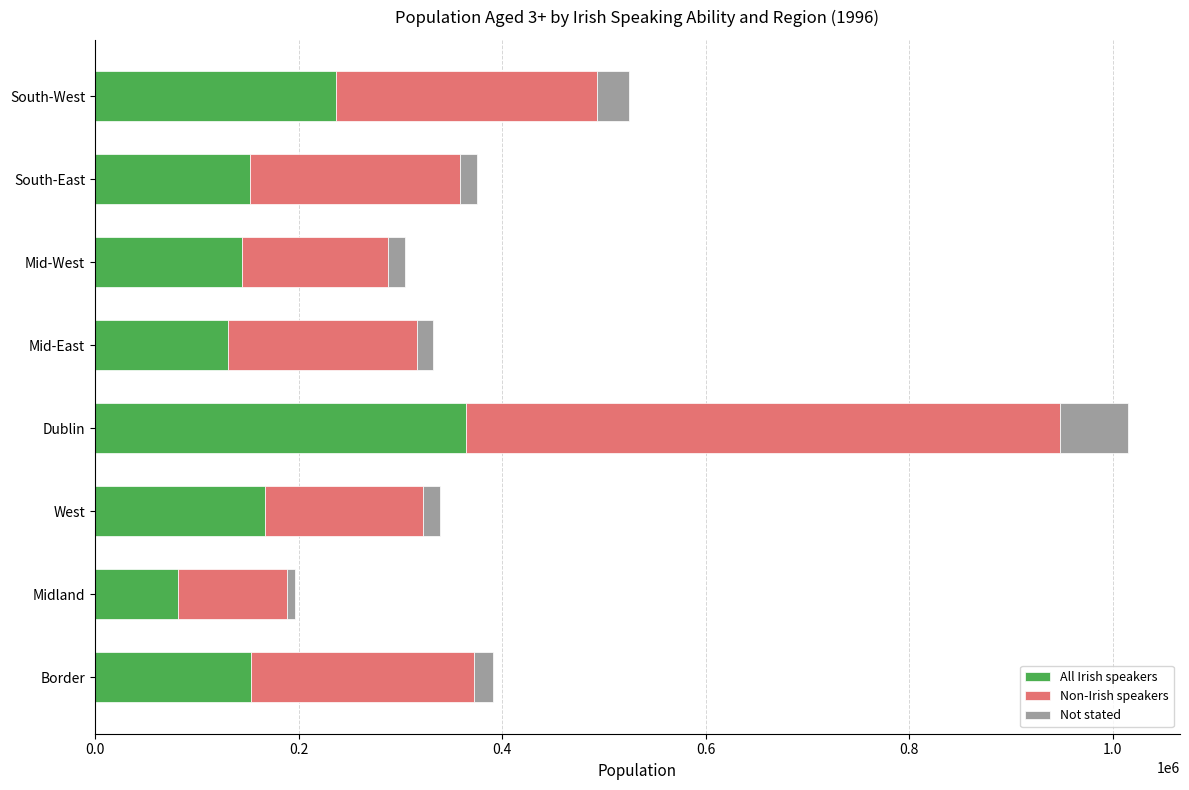

What is the sum of all All Irish speakers values?

1430205